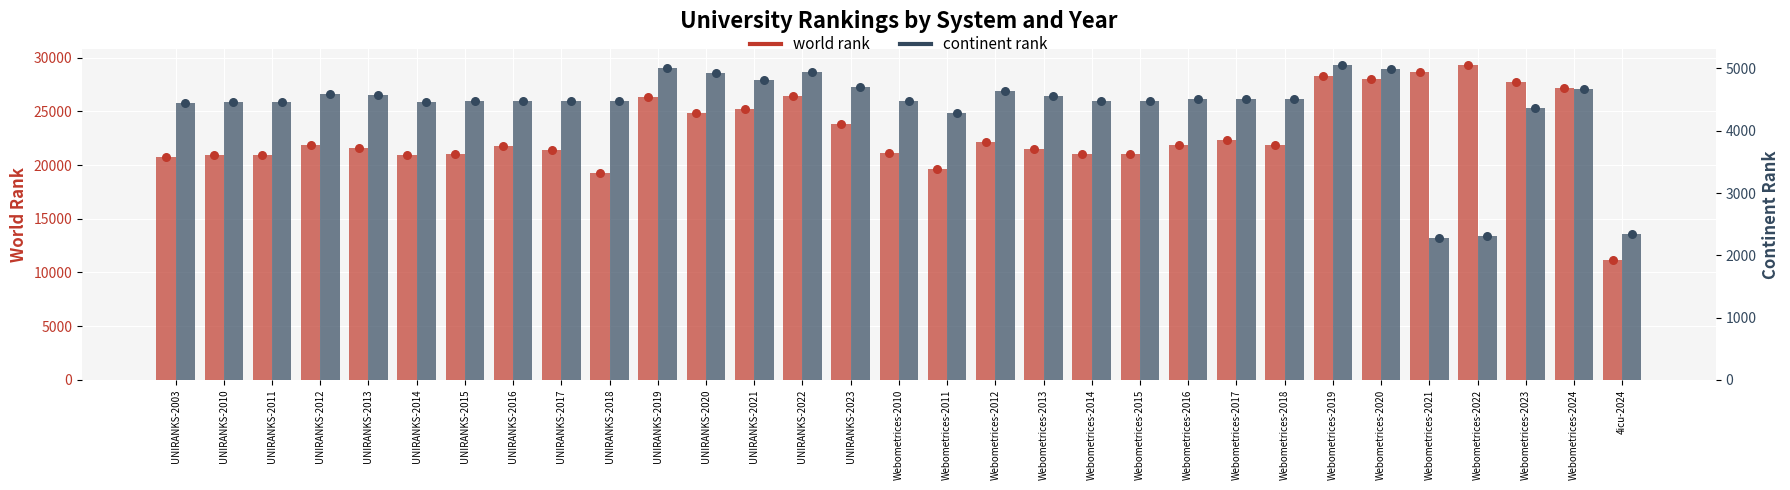

What are all the series names shown in the legend?

world rank, continent rank